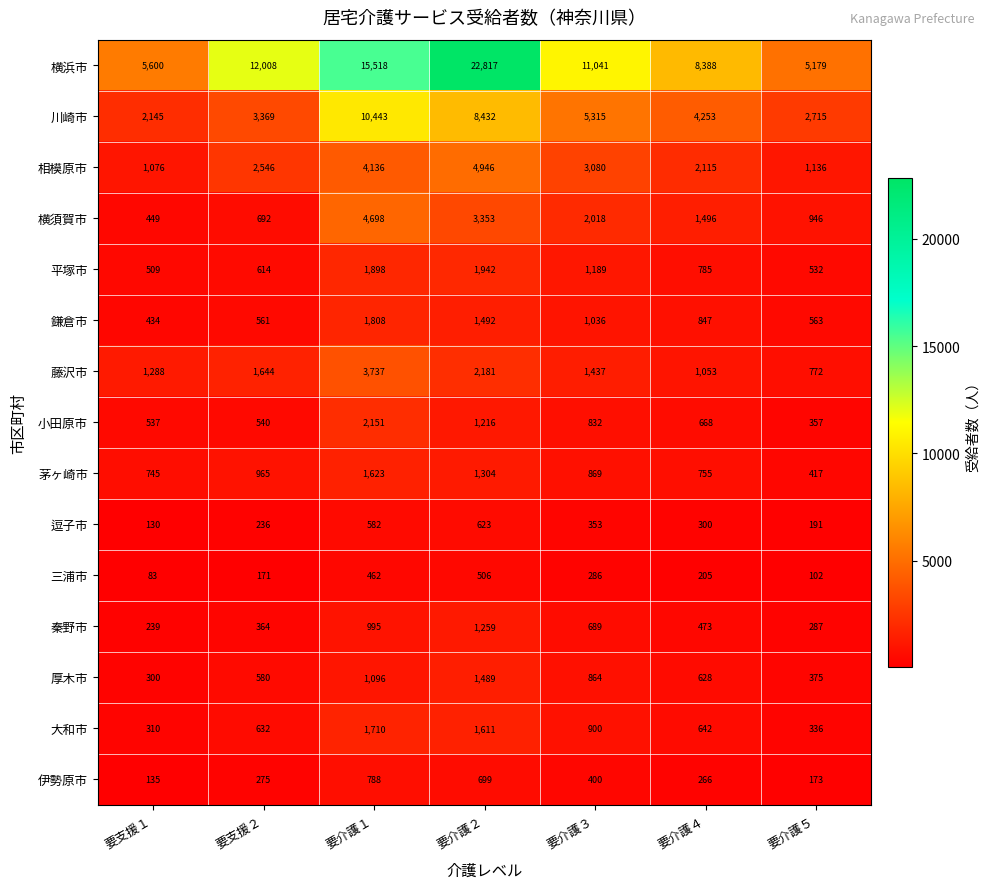

What is the spread (max minus min) of values at 要介護２?

22311